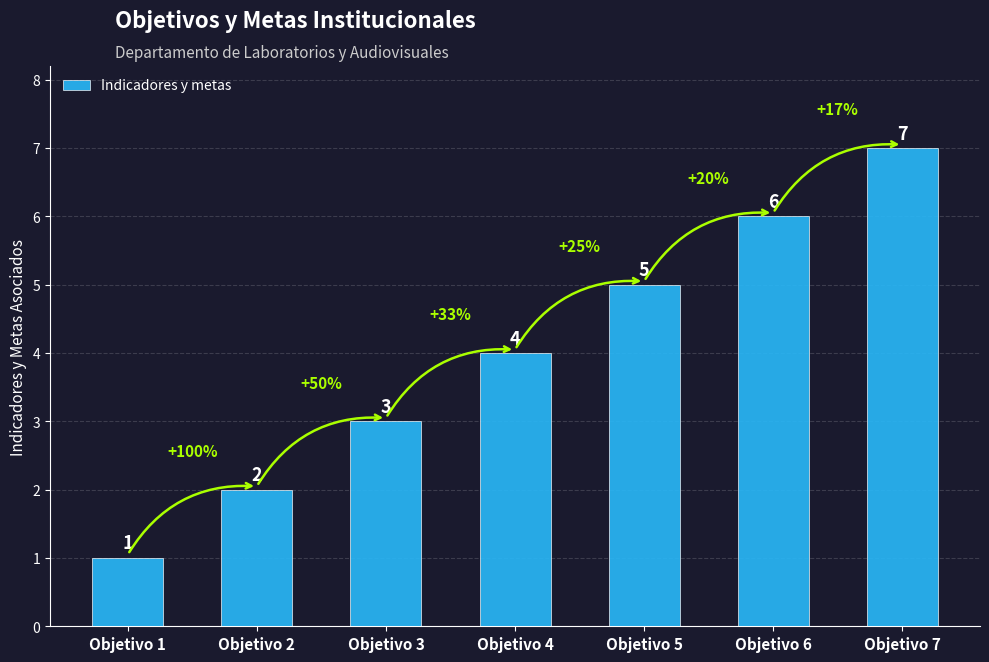

How many values are below 4?

3